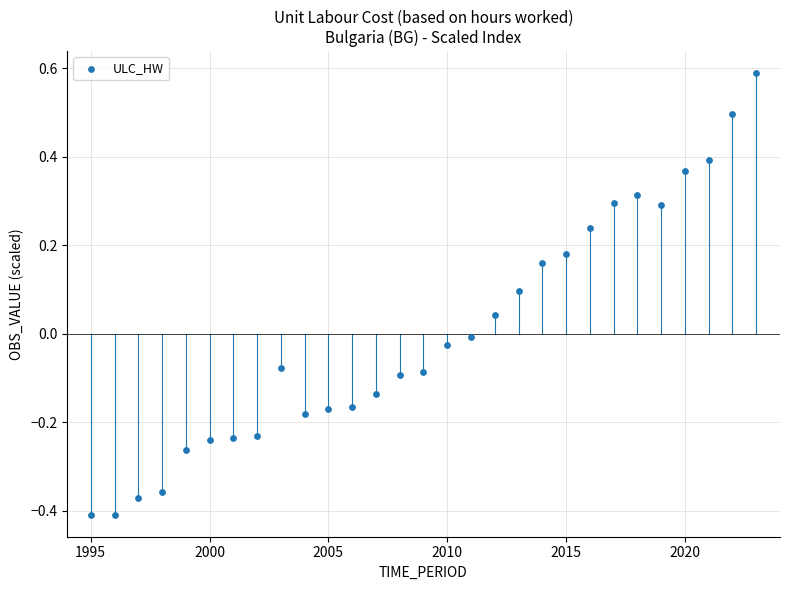

What is the range of Y values (max minus min)?

1.0